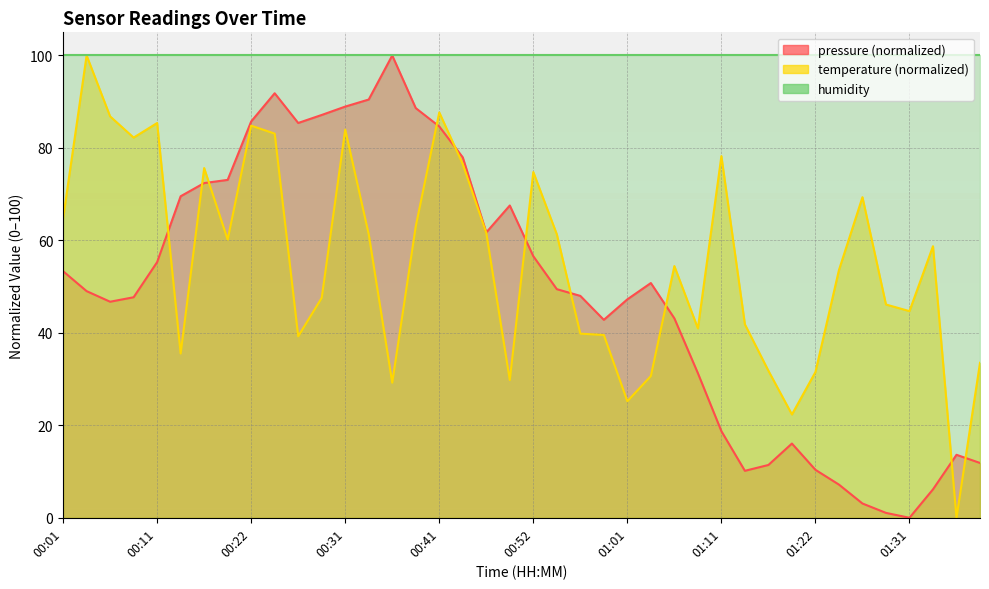

After their last crossing, which series has the higher values: temperature or pressure?

temperature